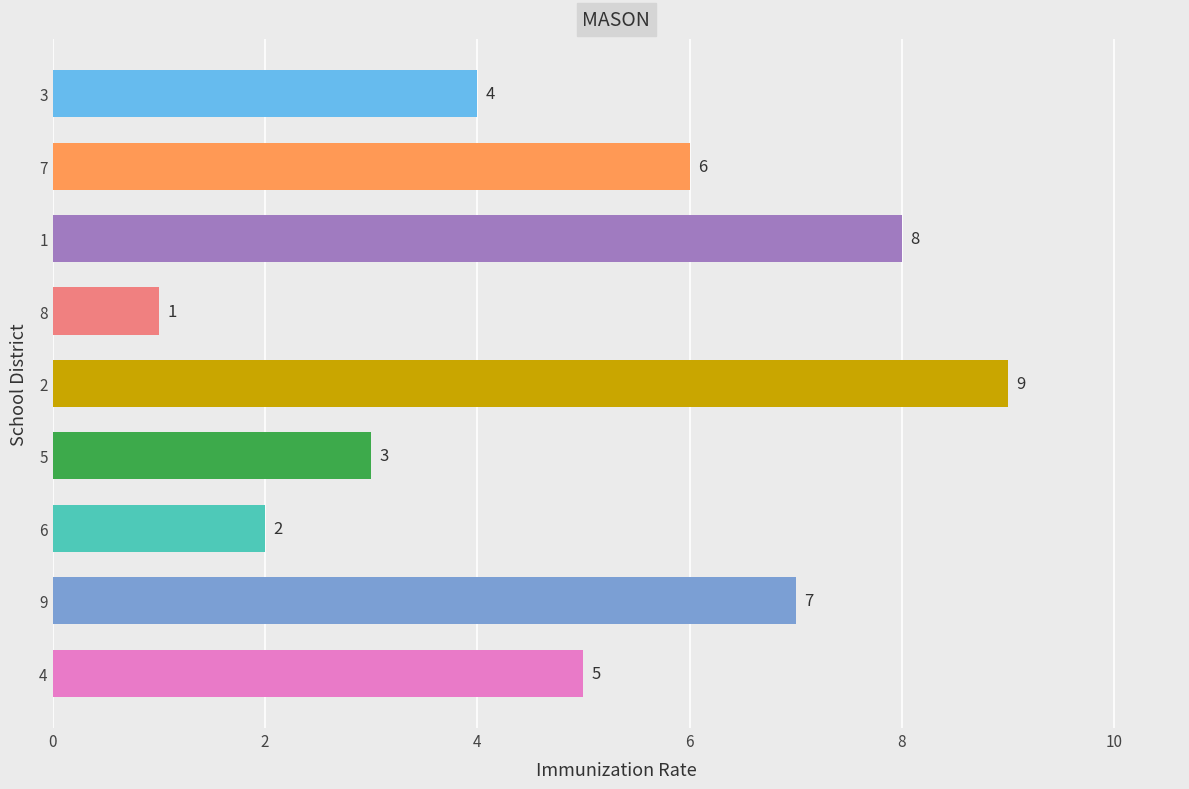

At which label is the value closest to 5?

4